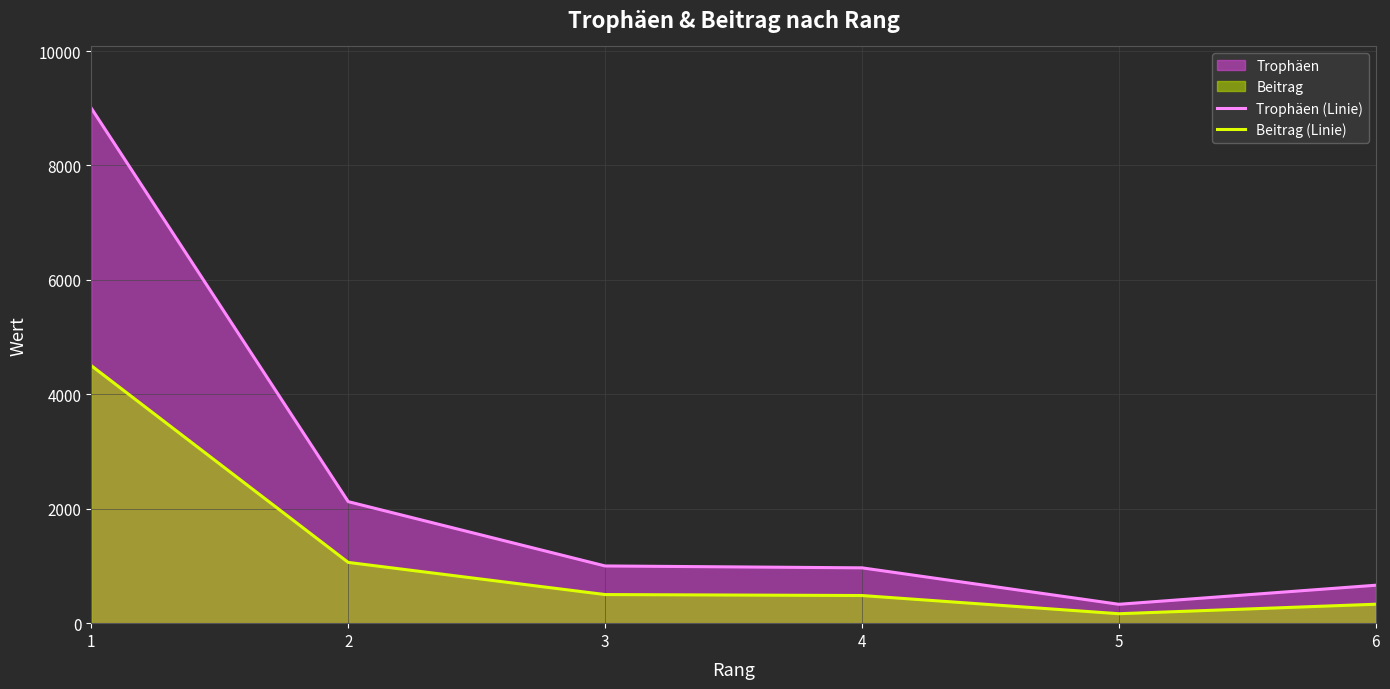

True or false: Trophäen (Linie) and Beitrag (Linie) intersect in this chart.

False